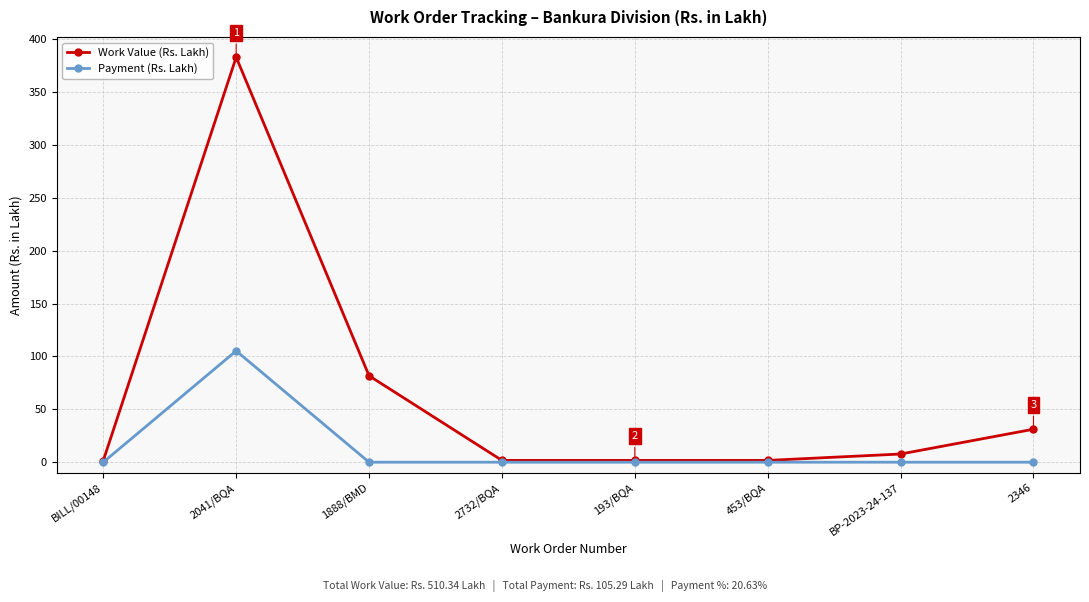

What is the label of the 6th point from the left?

453/BQA